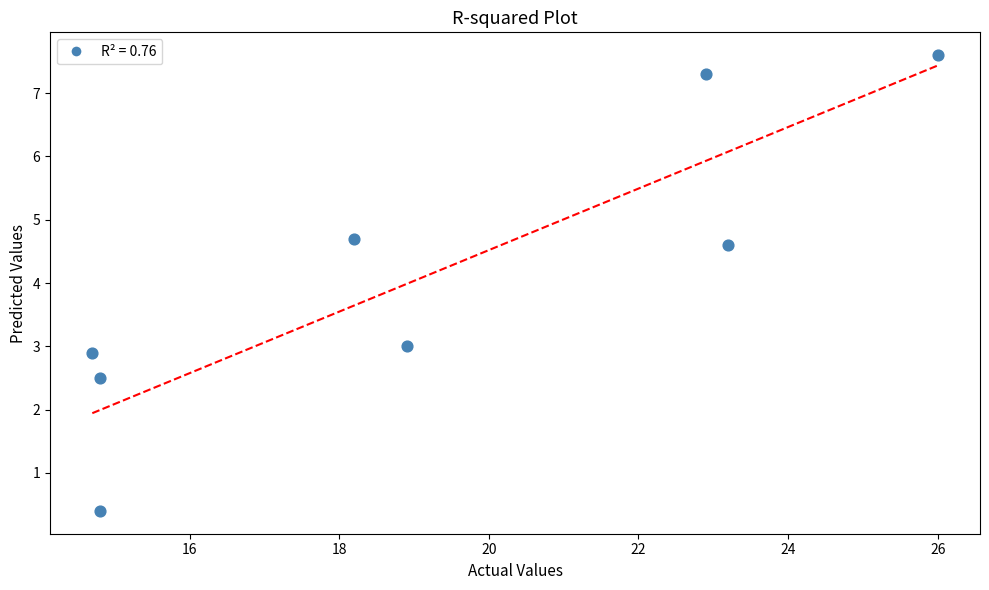

What is the range of X values (max minus min)?

11.3